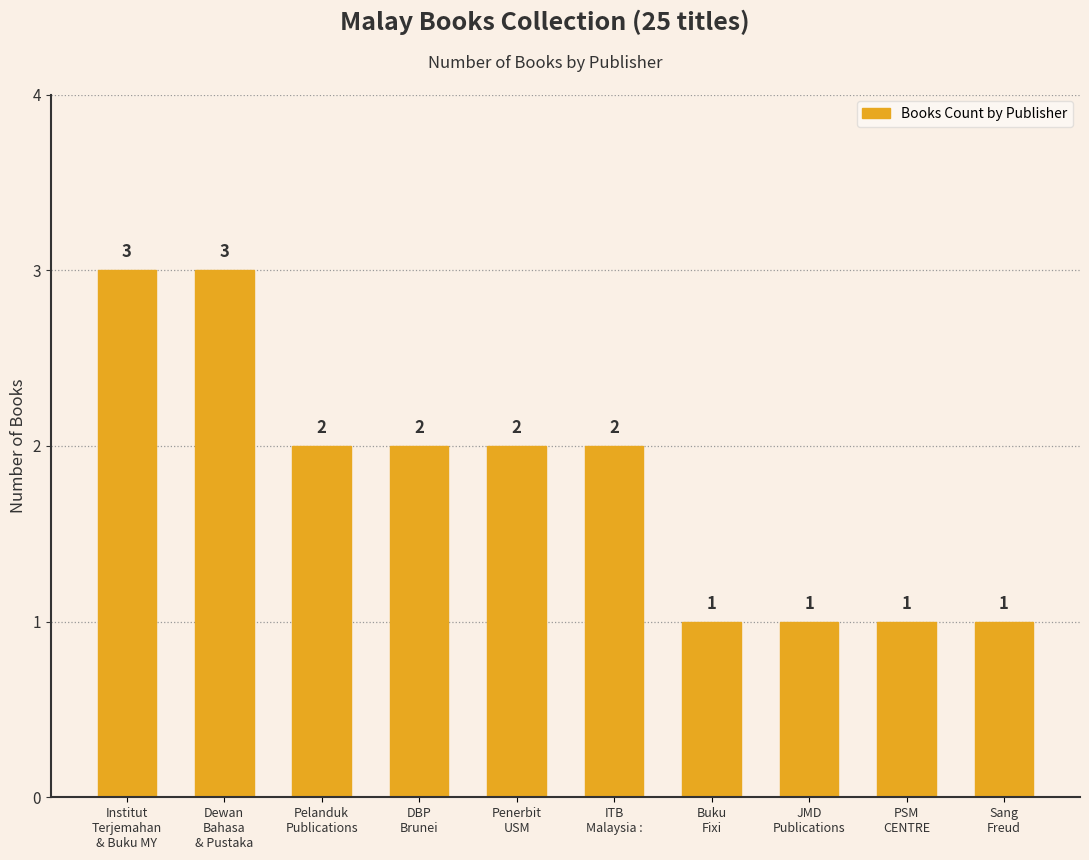

Count the values in the range 1 to 2.

8